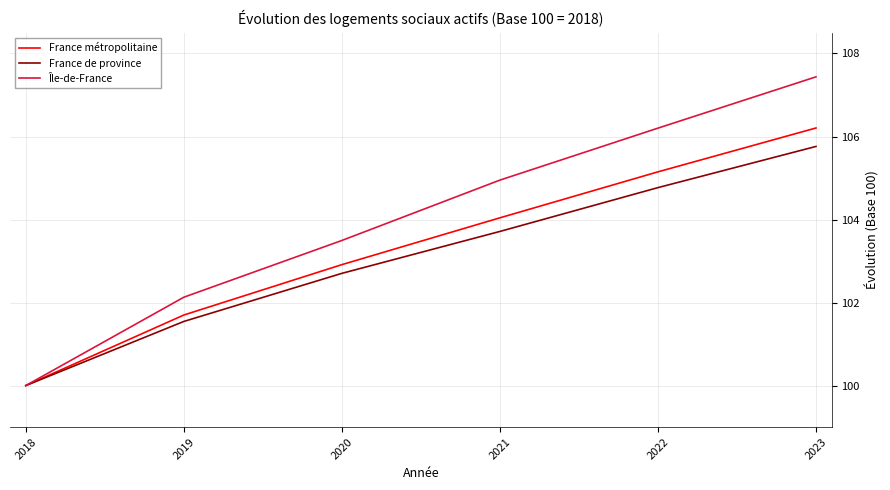

At how many categories does at least one series exceed 105?

2